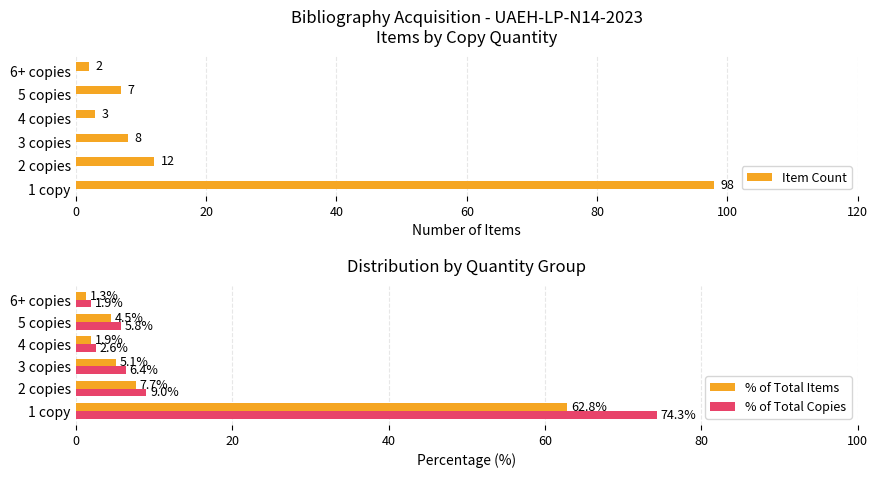

What is the difference between the % of Total Copies values at 4 copies and 2 copies?

6.4